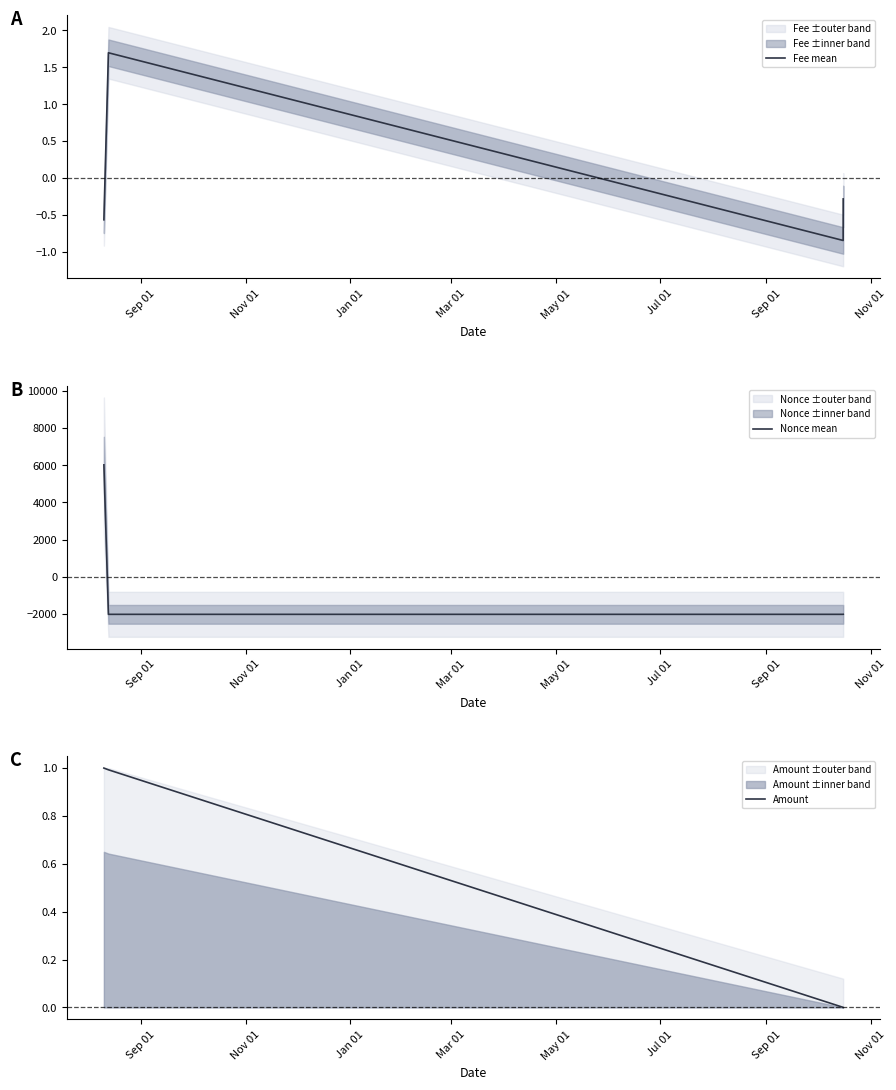

In Fee mean, how many points are lower than both neighbors (excluding endpoints)?

1